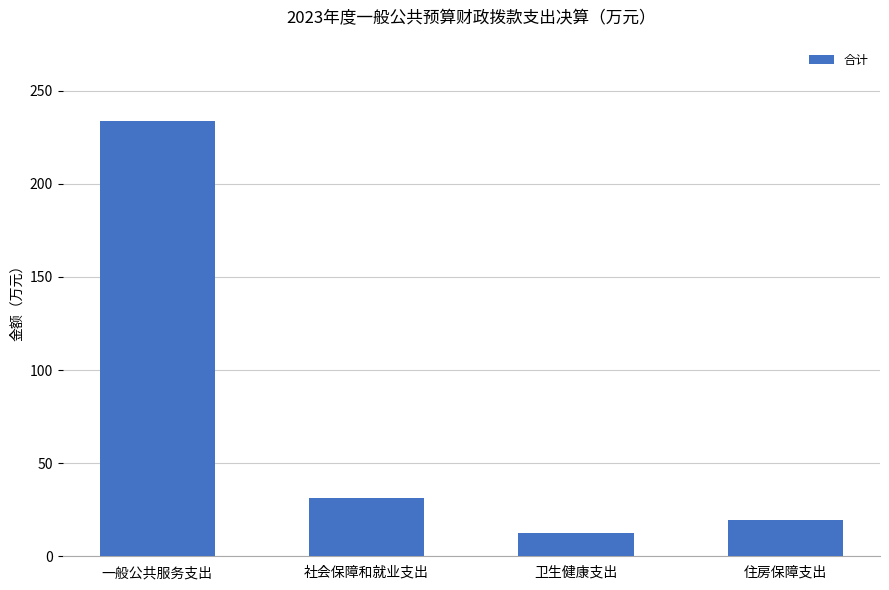

List the labels in order of value, largest first.

一般公共服务支出, 社会保障和就业支出, 住房保障支出, 卫生健康支出